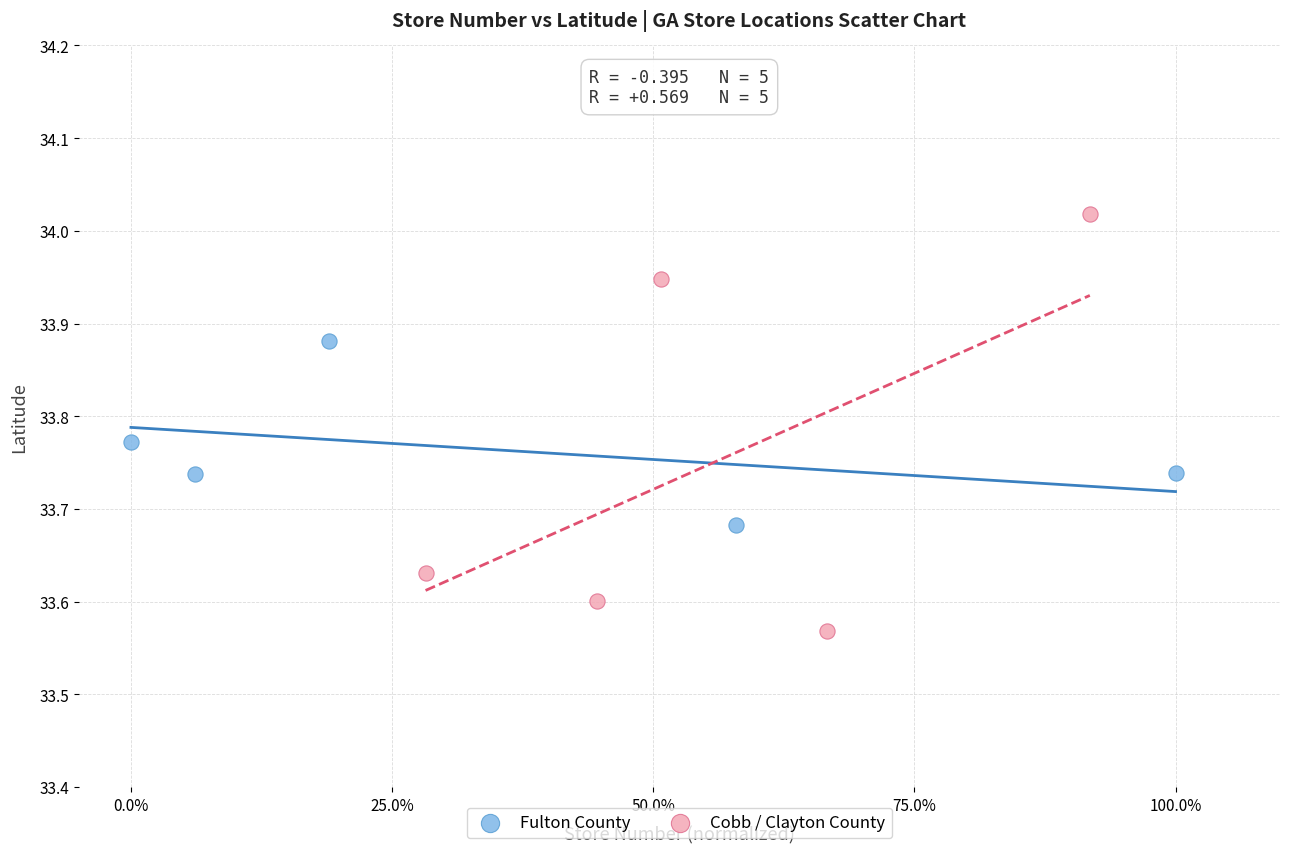

Which series has the widest spread of Y values?

Cobb / Clayton County